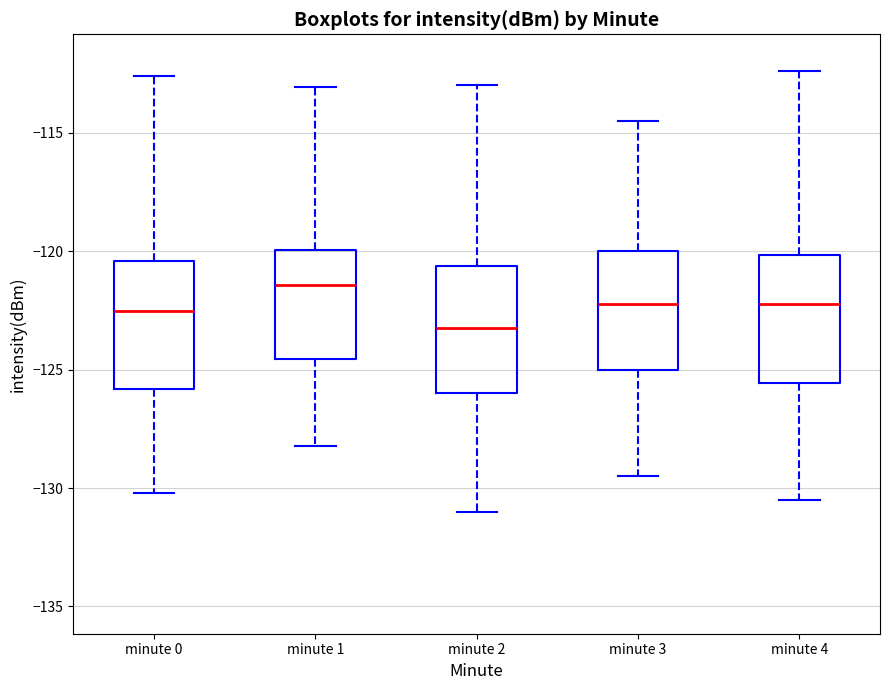

Which box's median line is the highest?

minute 1